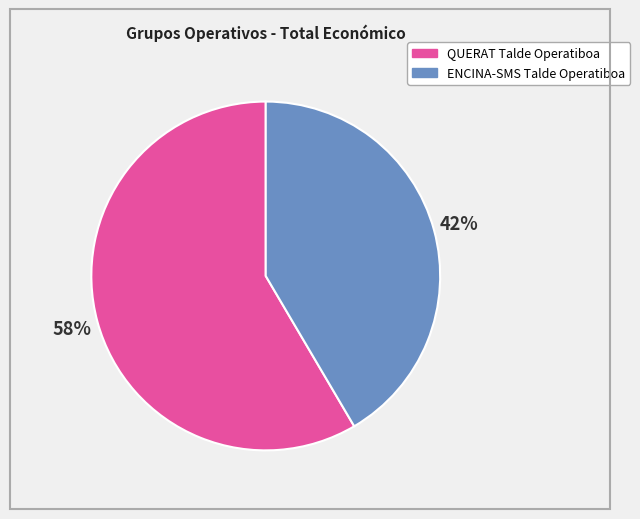

Is it true that ENCINA-SMS Talde Operatiboa is 42% of the pie?

True